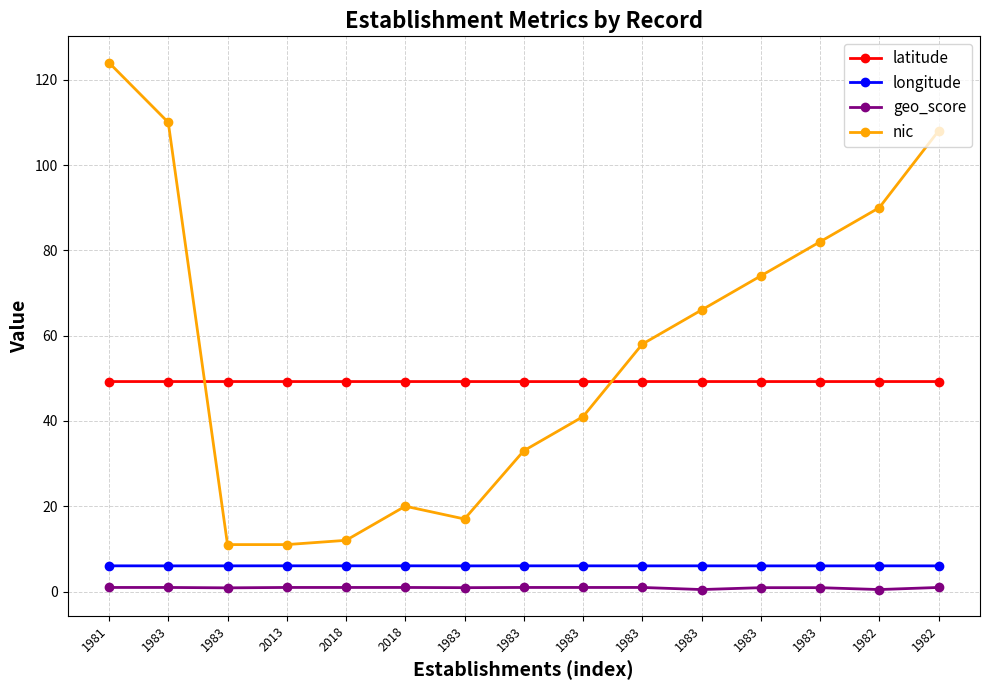

Is this an area chart (filled region under the line)?

No